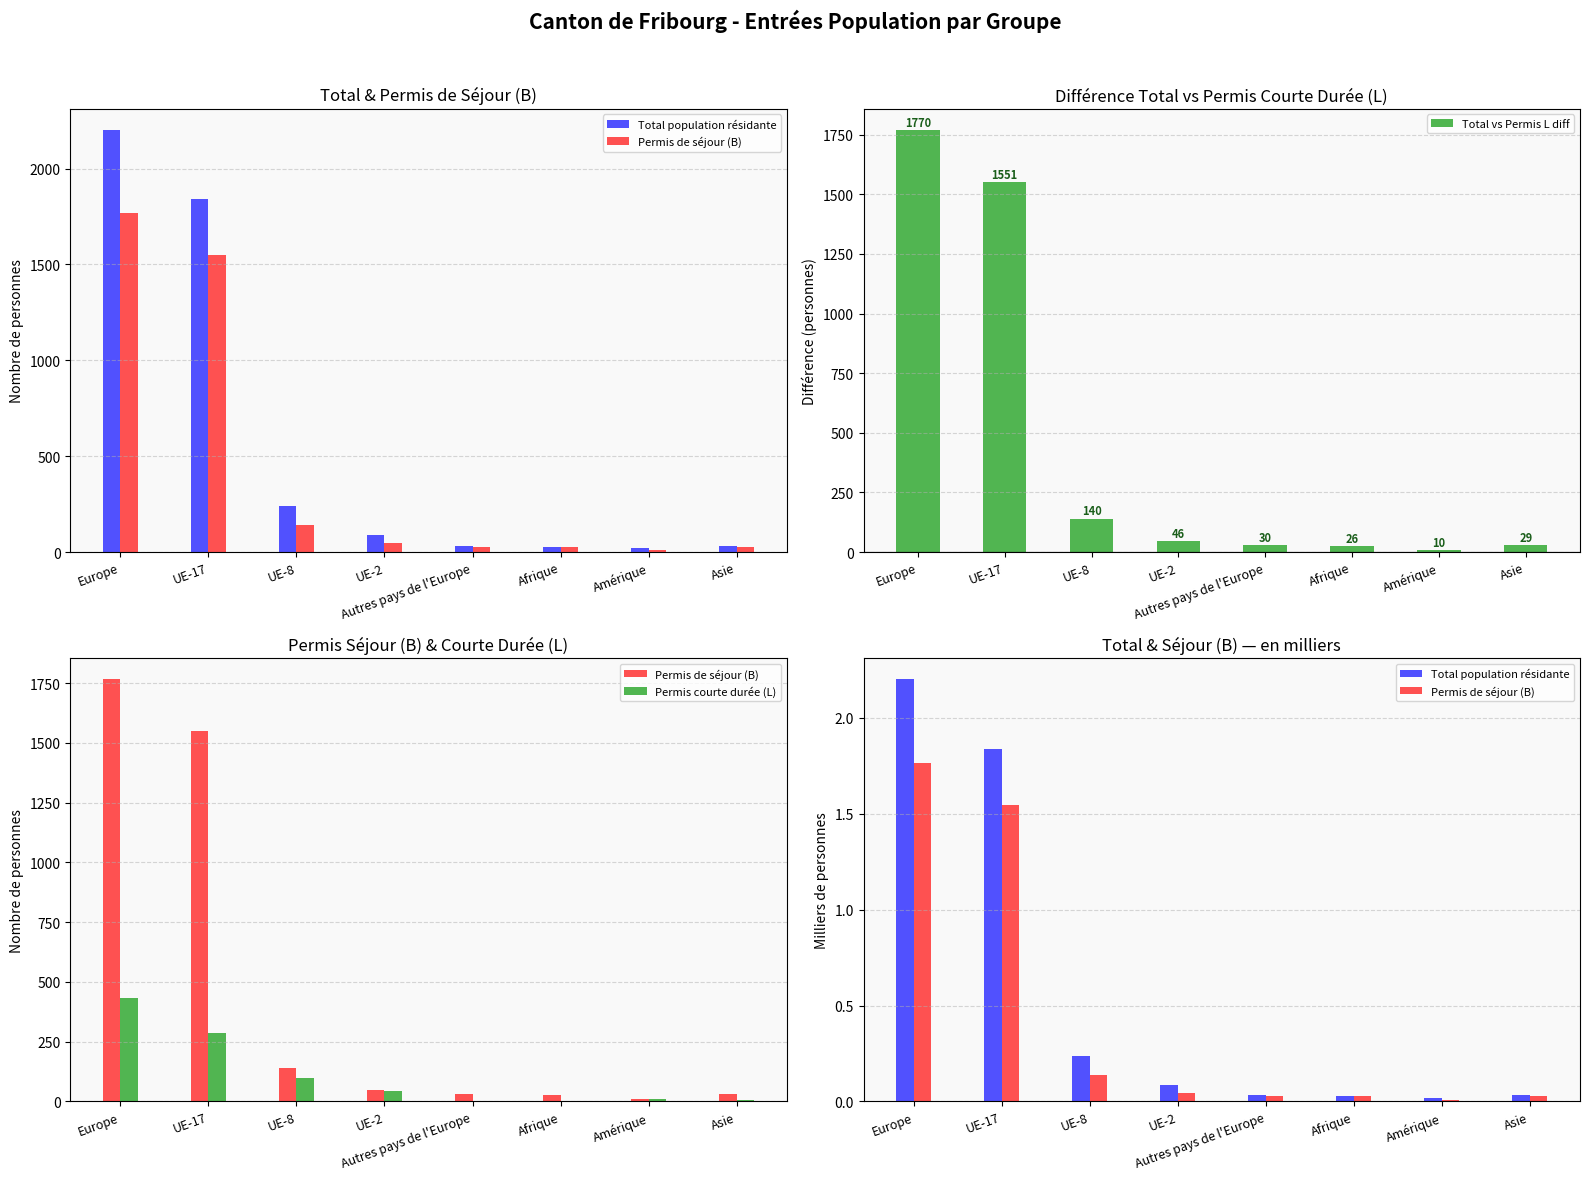

At which label does Permis de séjour (B) reach its minimum?

Amérique